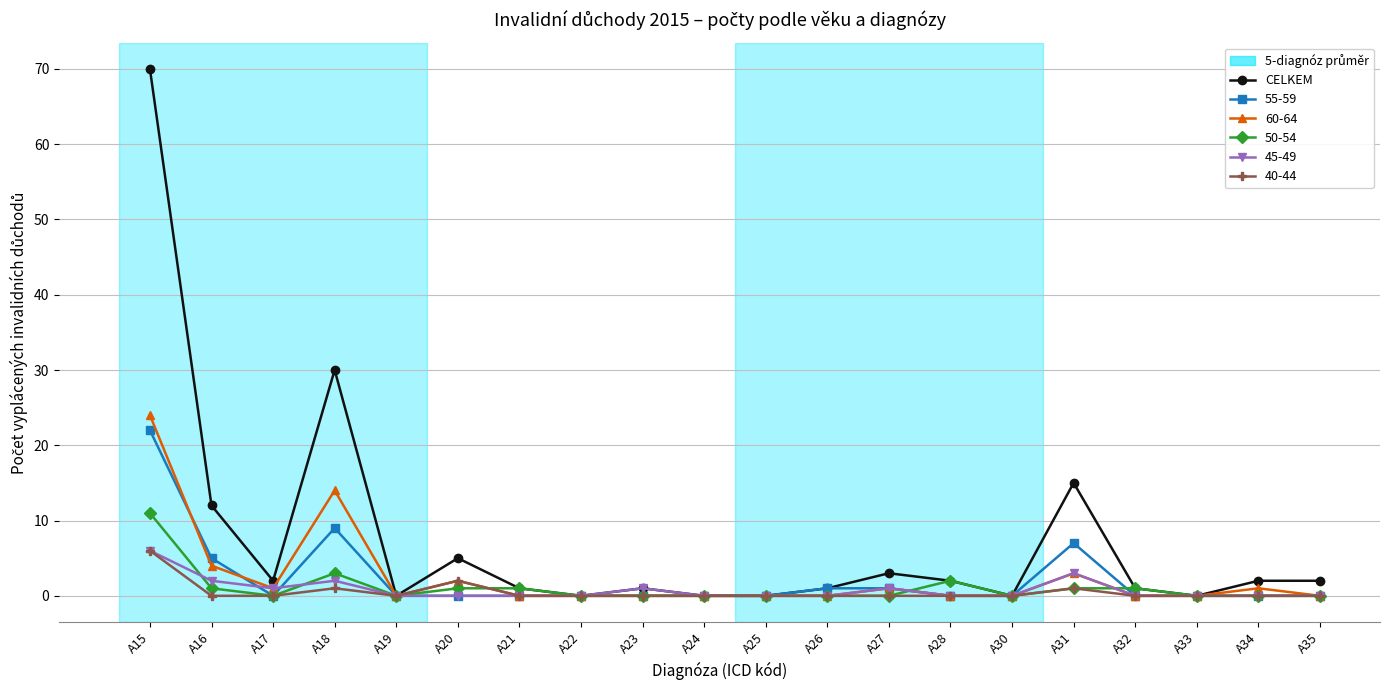

How many distinct data groups are displayed?

6